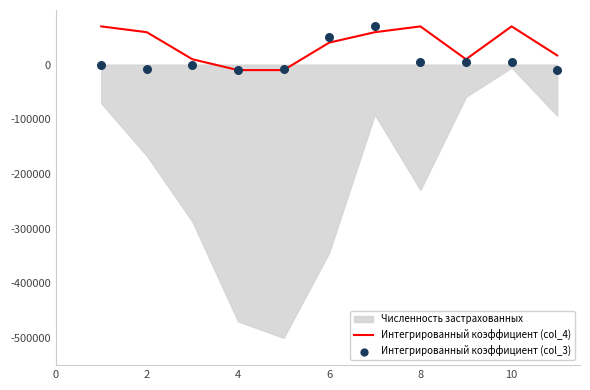

The value of Интегрированный коэффициент (col_4) at 6 is 40285.5. True or false?

True